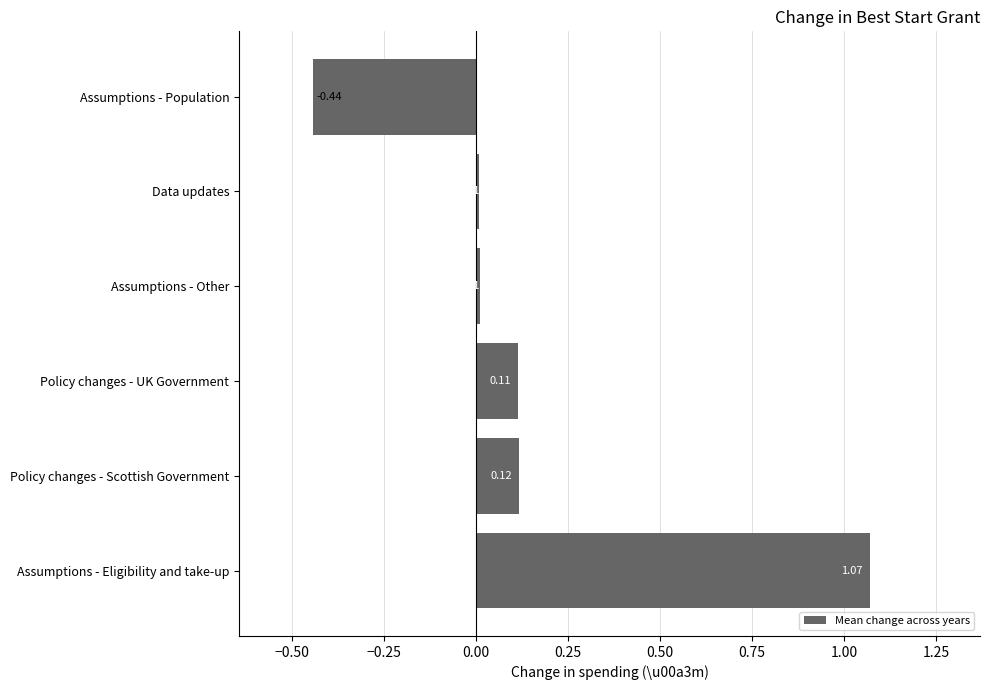

What is the sum of all values?

0.9